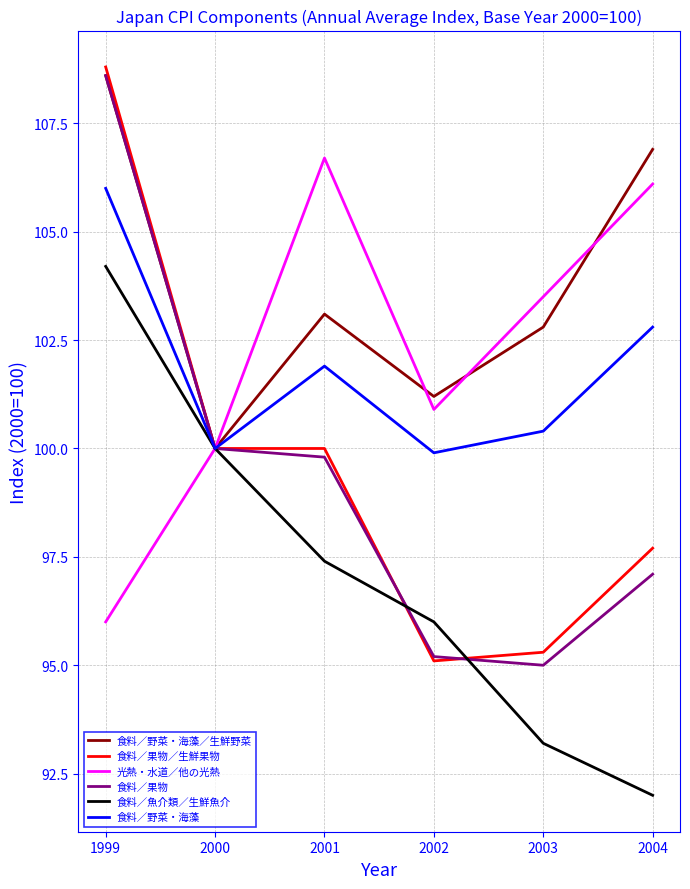

What are all the series names shown in the legend?

食料／野菜・海藻／生鮮野菜, 食料／果物／生鮮果物, 光熱・水道／他の光熱, 食料／果物, 食料／魚介類／生鮮魚介, 食料／野菜・海藻